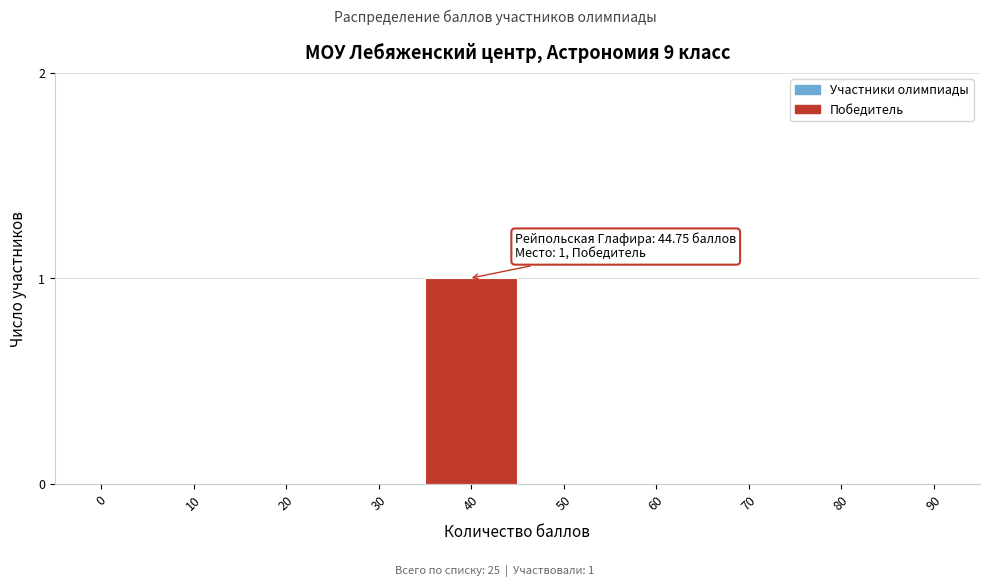

Reading left to right, transcribe all the data shown in this chart.

0=0	10=0	20=0	30=0	40=1	50=0	60=0	70=0	80=0	90=0